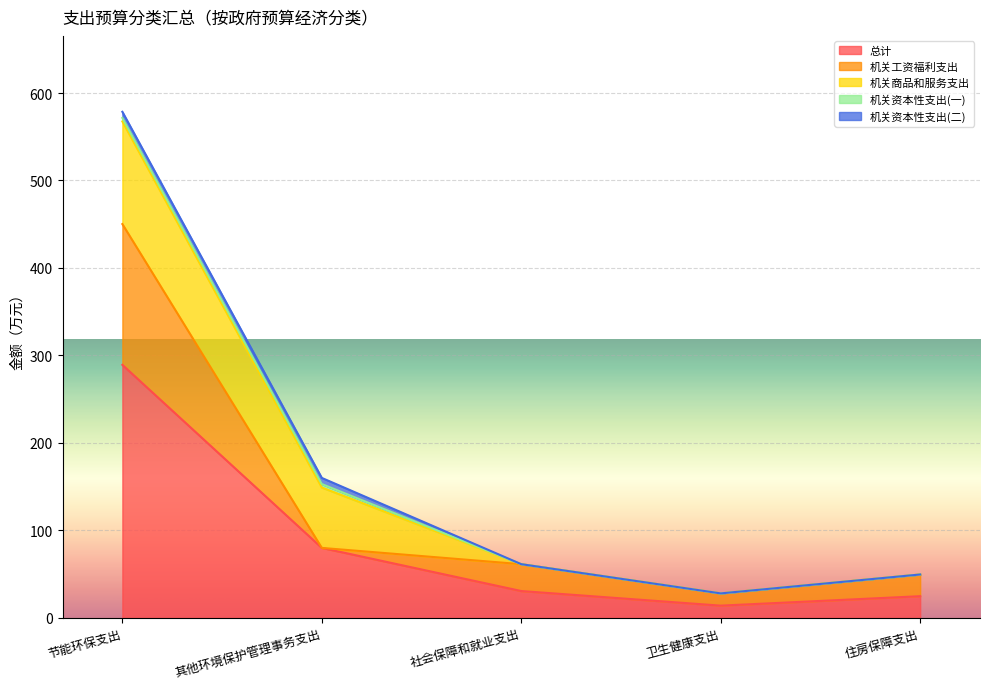

Does the chart display data point markers on the line(s)?

No